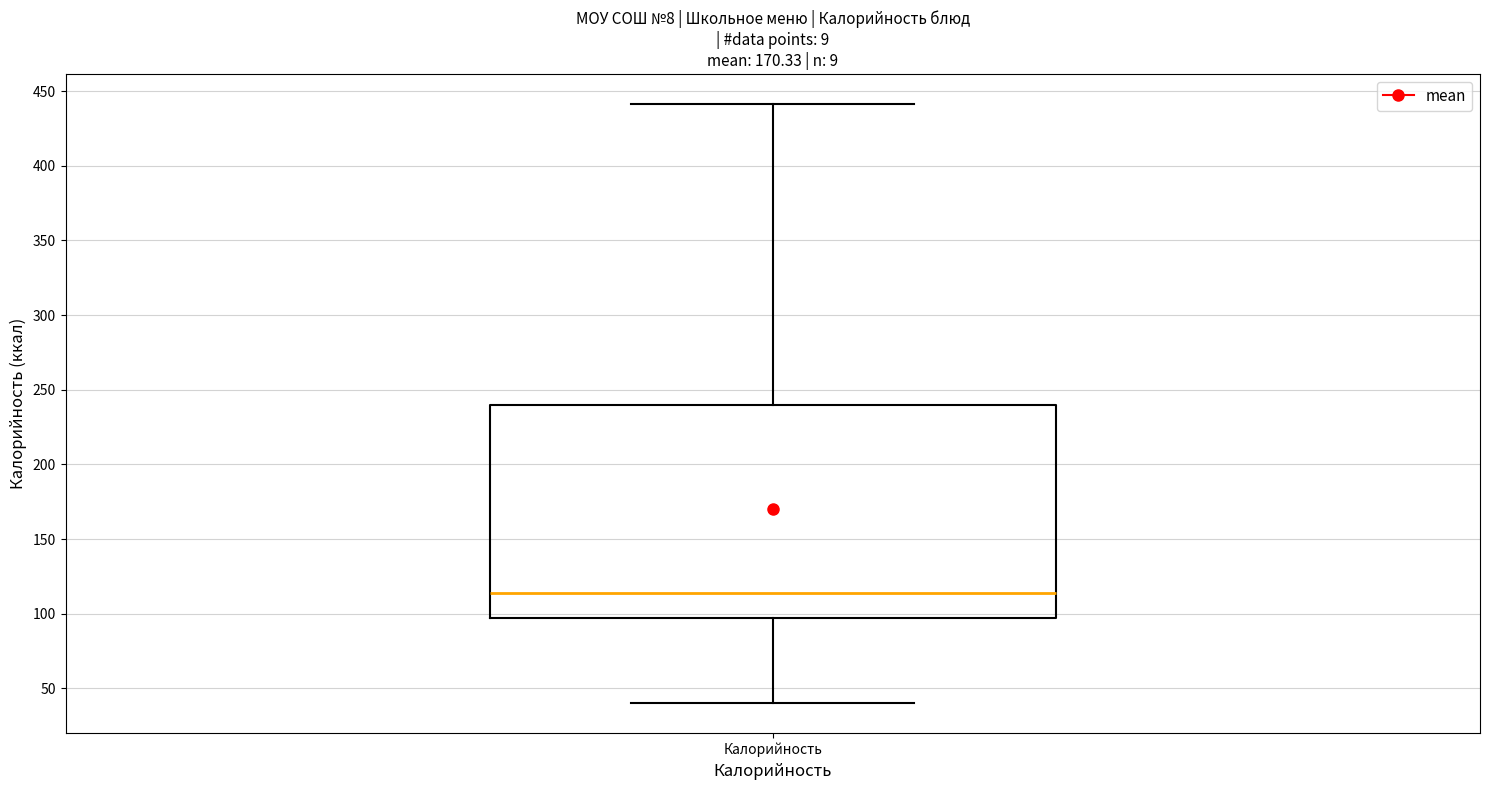

Read this box plot against the y-axis: the position of the median line, the range covered by the box, and the ends of both whiskers. The values are not printed on the chart, so give them approximately, as read against the axis.

median 115, box 95 to 240, whiskers 40 to 440